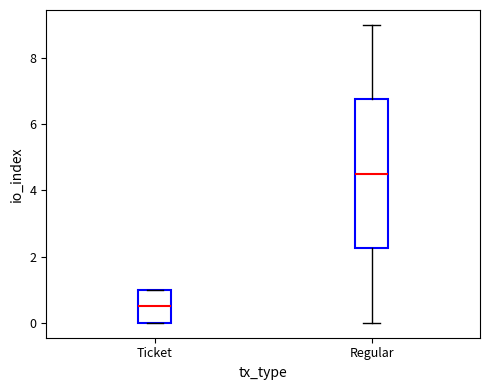

Which box has the lowest median line?

Ticket